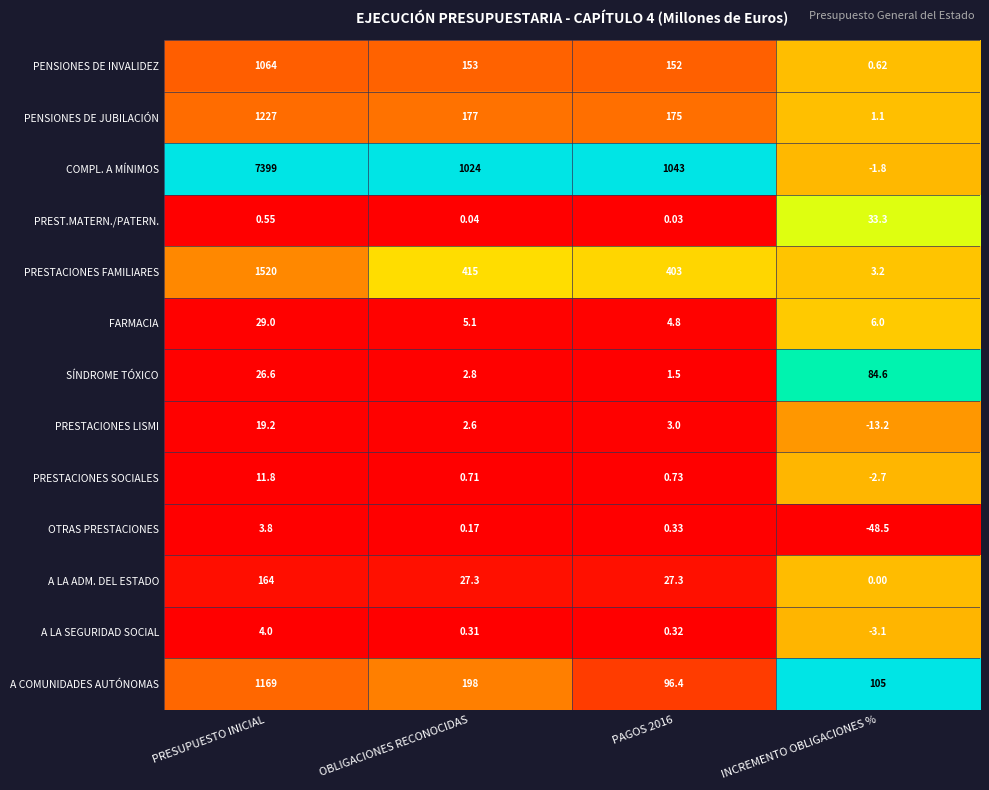

Rank the series by their maximum value, from highest to lowest.

COMPL. A MÍNIMOS, PRESTACIONES FAMILIARES, PENSIONES DE JUBILACIÓN, A COMUNIDADES AUTÓNOMAS, PENSIONES DE INVALIDEZ, A LA ADM. DEL ESTADO, SÍNDROME TÓXICO, PREST.MATERN./PATERN., FARMACIA, PRESTACIONES LISMI, PRESTACIONES SOCIALES, A LA SEGURIDAD SOCIAL, OTRAS PRESTACIONES